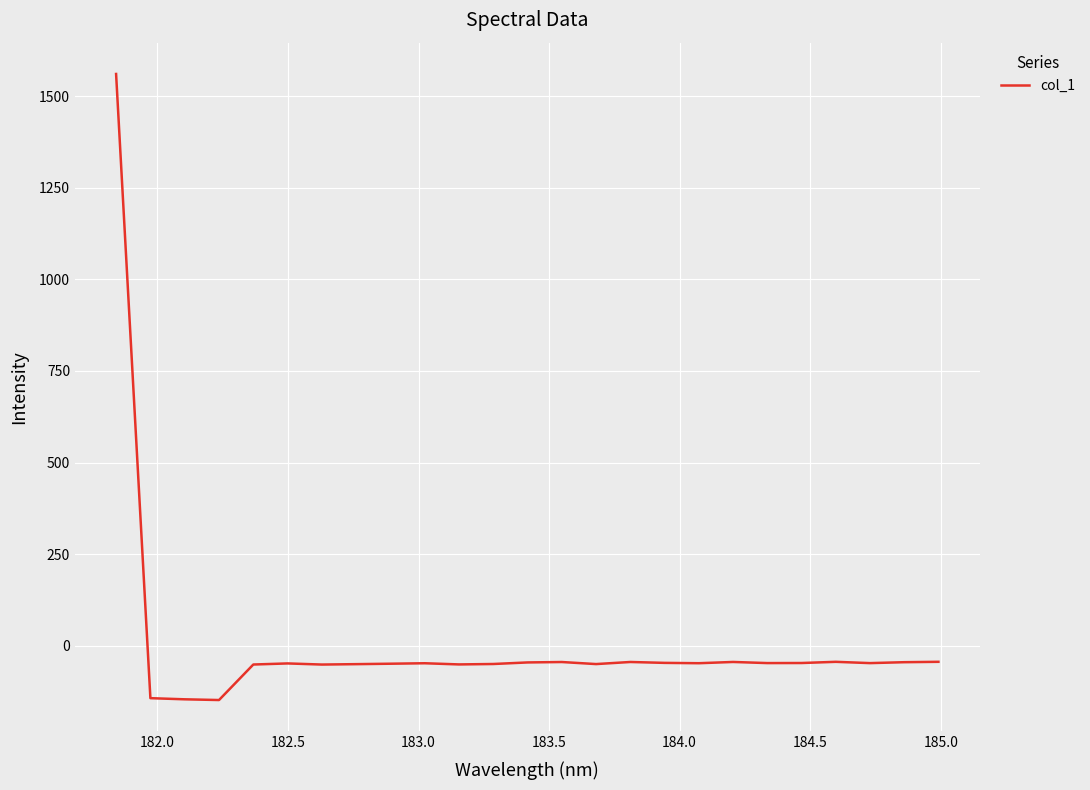

What is the greatest value displayed?

1560.1